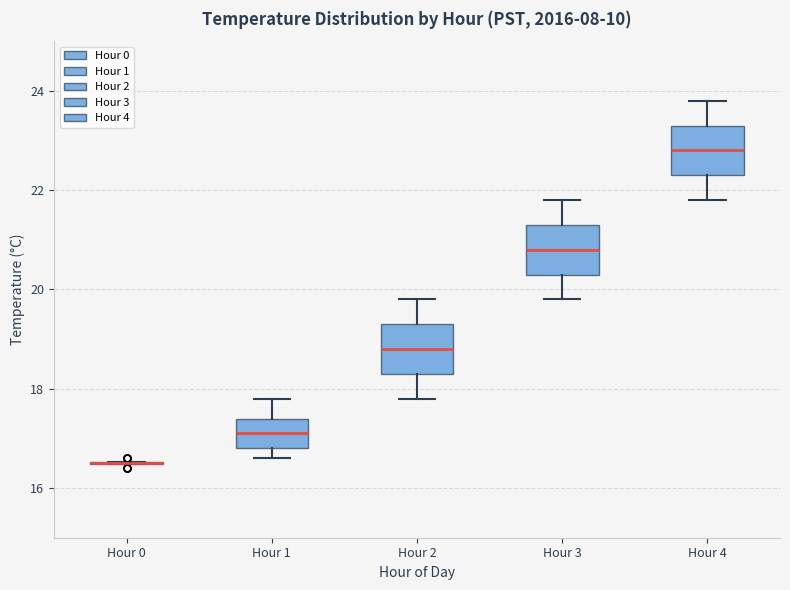

Reading left to right, read every box against the y-axis: the position of its median line, the range the box covers, and the ends of its whiskers. The values are not printed on the chart, so give them approximately, as read against the axis.

Hour 0: box collapsed to a line at 16.6, whiskers 16.4 to 16.6
Hour 1: median 17.2, box 16.8 to 17.4, whiskers 16.6 to 17.8
Hour 2: median 18.8, box 18.4 to 19.4, whiskers 17.8 to 19.8
Hour 3: median 20.8, box 20.4 to 21.4, whiskers 19.8 to 21.8
Hour 4: median 22.8, box 22.4 to 23.4, whiskers 21.8 to 23.8